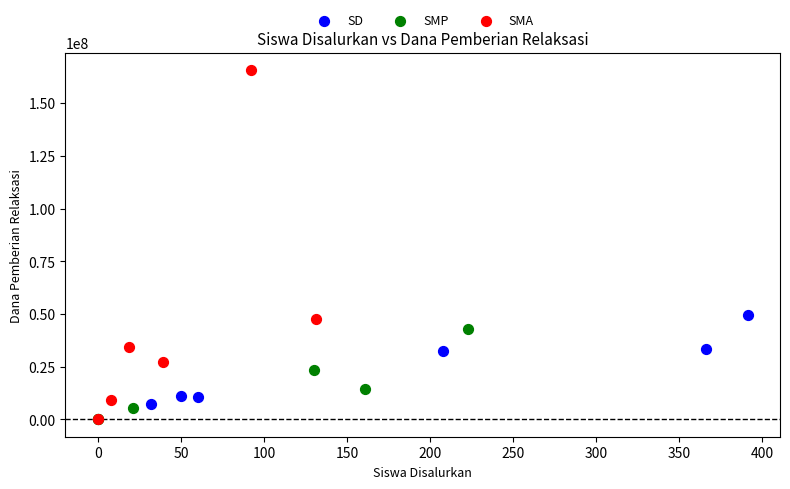

Which series has the widest spread of Y values?

SMA